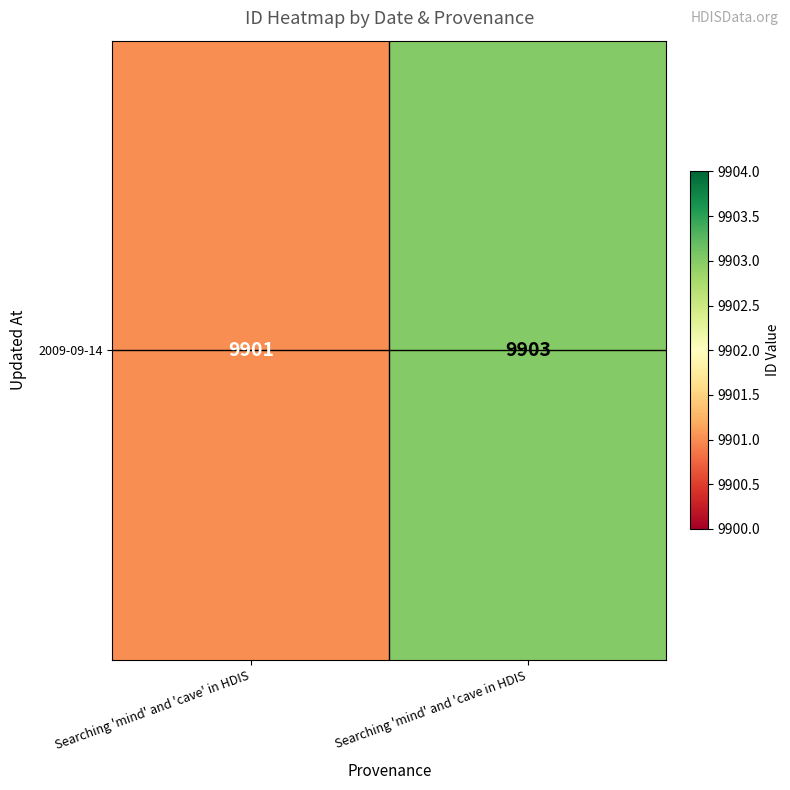

The chart shows a value of 12988 at Searching 'mind' and 'cave' in HDIS. True or false?

False